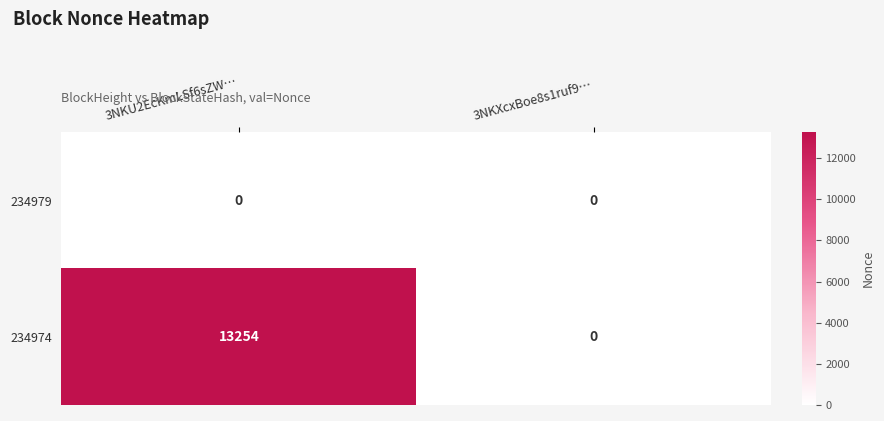

What is the approximate value of 234974 at 3NKU2EcKmLSf6sZW…?

13254